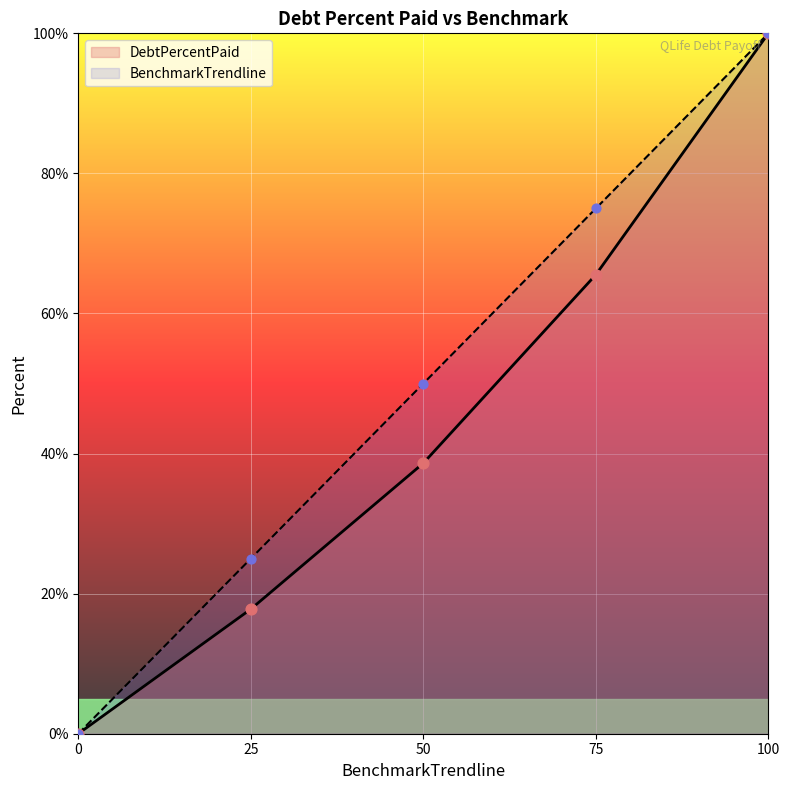

What are all the series names shown in the legend?

DebtPercentPaid, BenchmarkTrendline